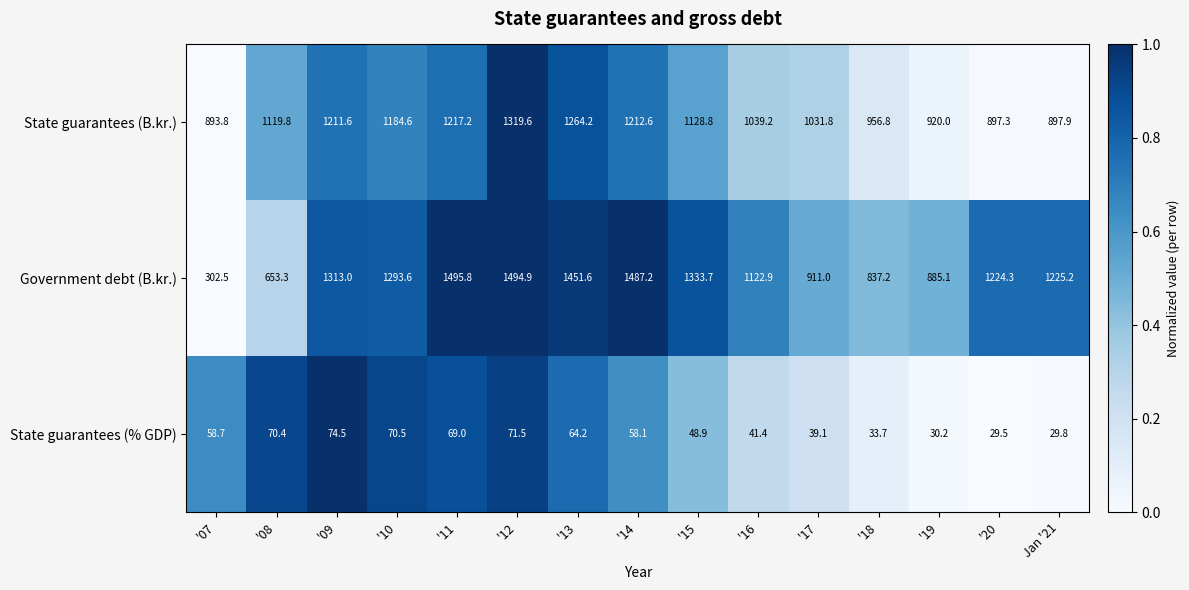

Rank the series by their maximum value, from lowest to highest.

State guarantees (% GDP), State guarantees (B.kr.), Government debt (B.kr.)